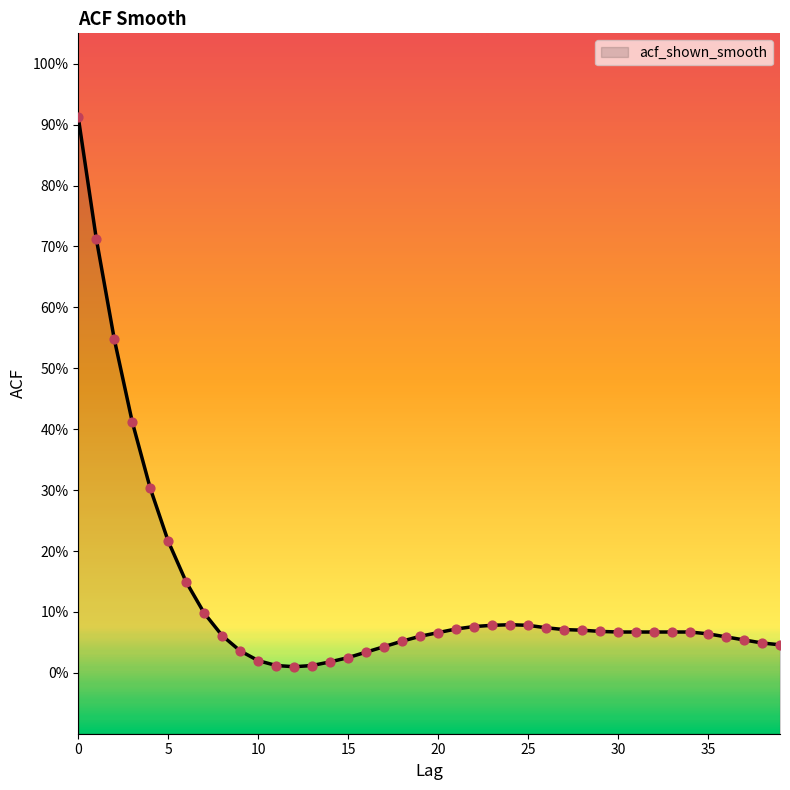

Between 24 and 30, which is larger?

24